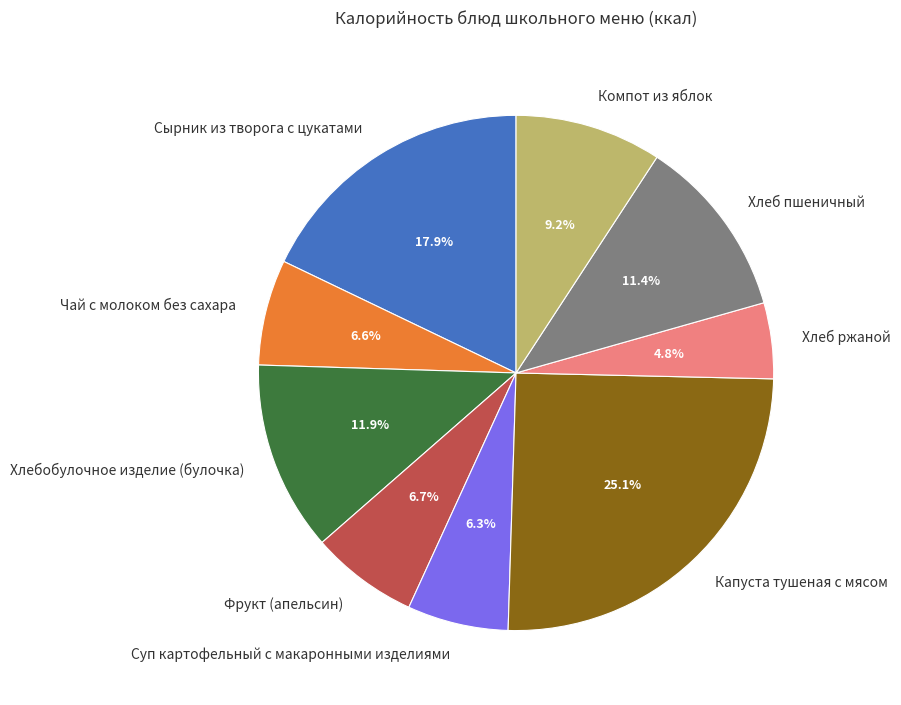

What percentage is the Фрукт (апельсин) slice, to the nearest percent?

7%